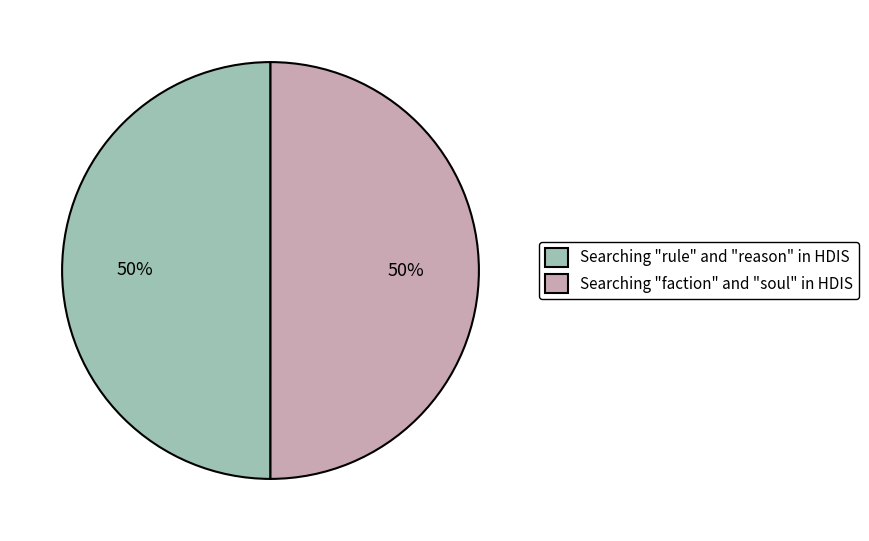

To the nearest percent, what percentage of the pie is Searching "rule" and "reason" in HDIS?

50%